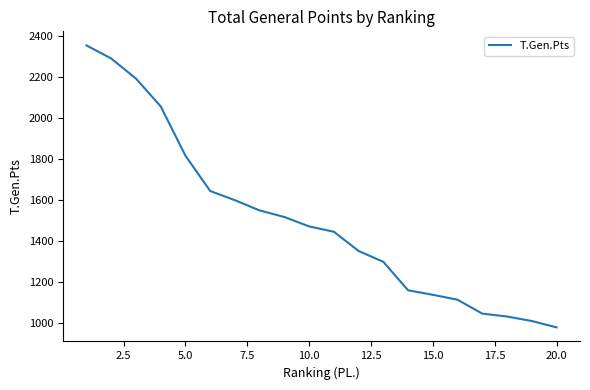

What is the difference between the maximum and minimum values?

1377